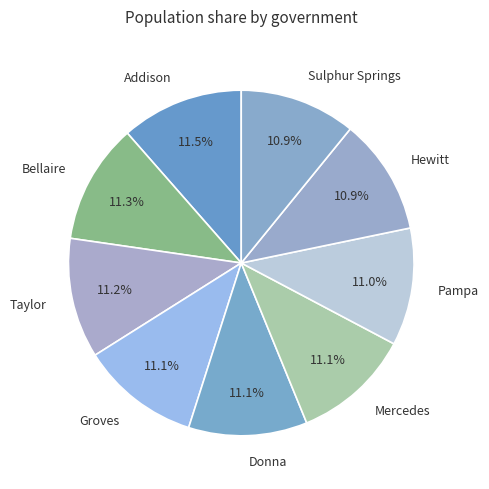

Is Bellaire the majority of the pie?

No